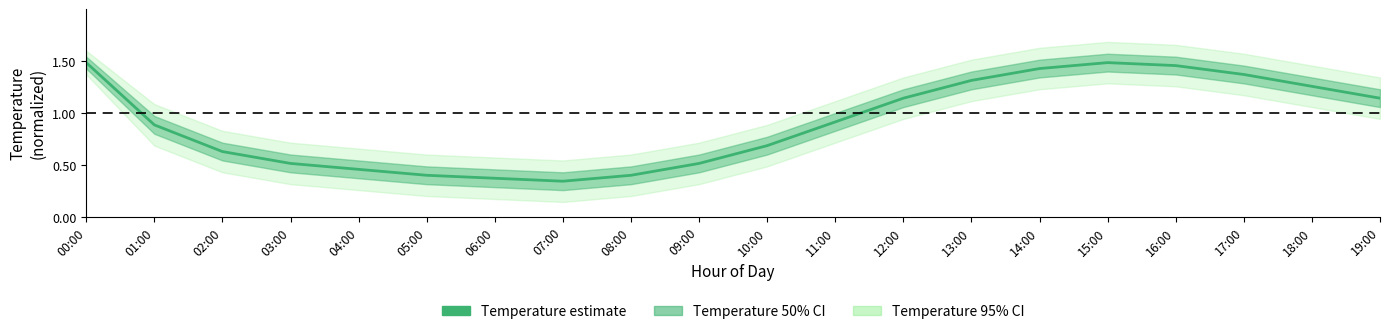

At which category does the data reach its first local valley?

07:00